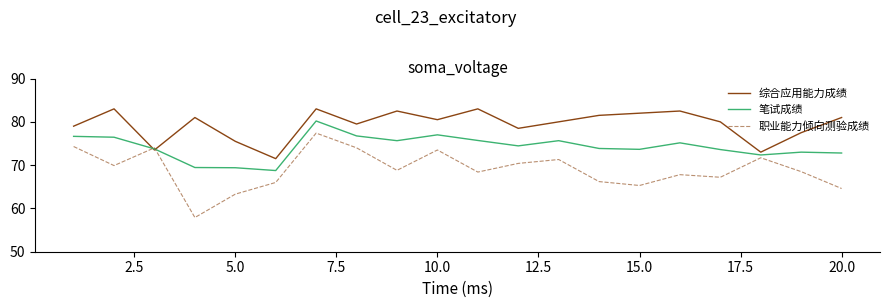

What is the lowest value of the 笔试成绩 series?

68.8